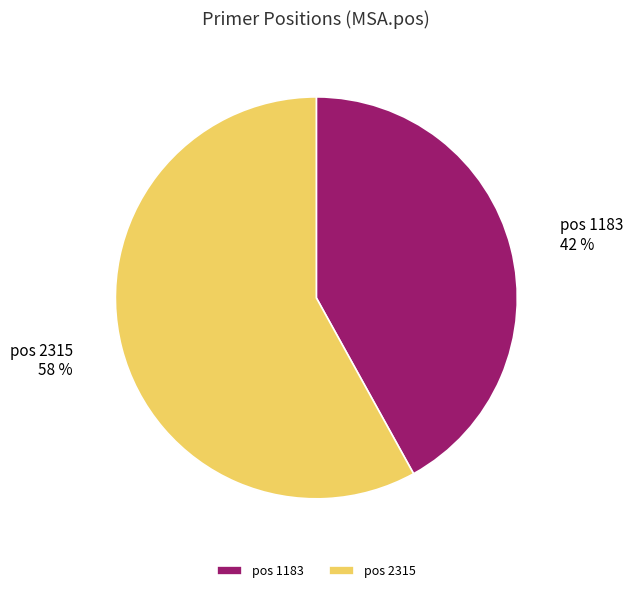

The pos 2315 slice represents 63% of the pie. True or false?

False